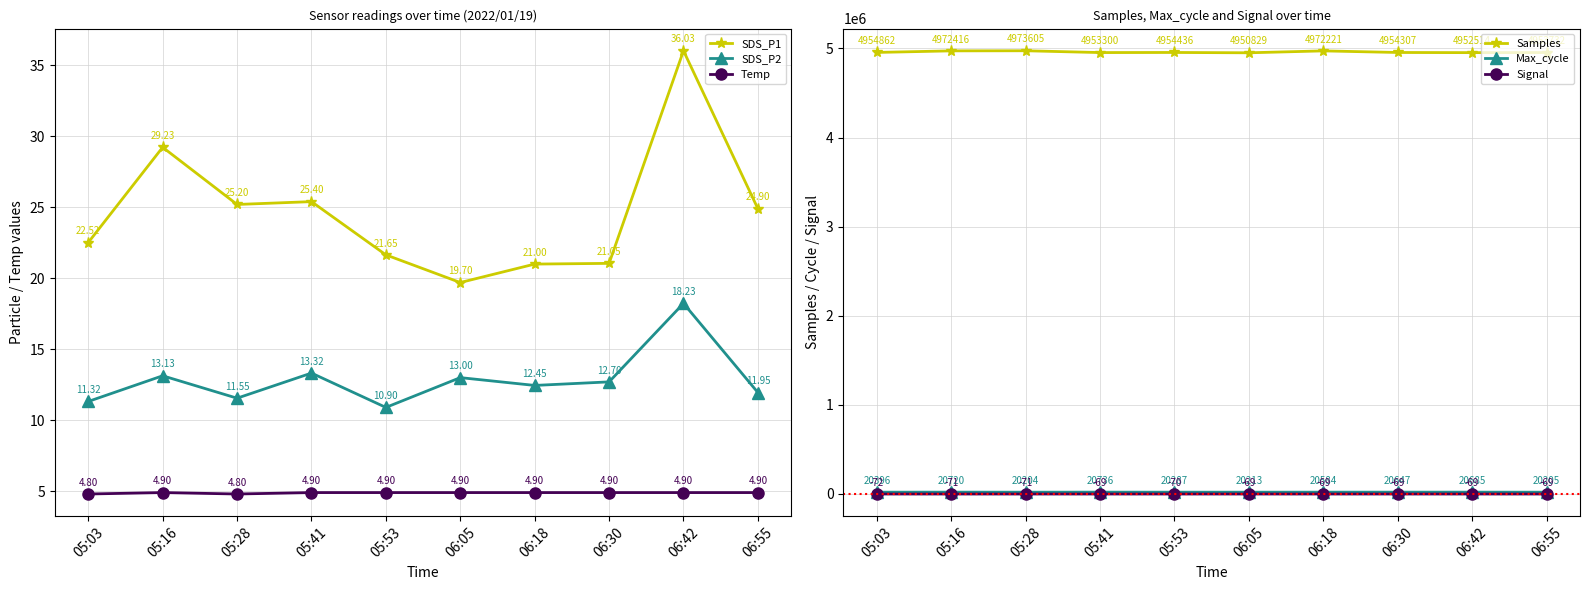

What are all the series names shown in the legend?

SDS_P1, SDS_P2, Temp, Samples, Max_cycle, Signal